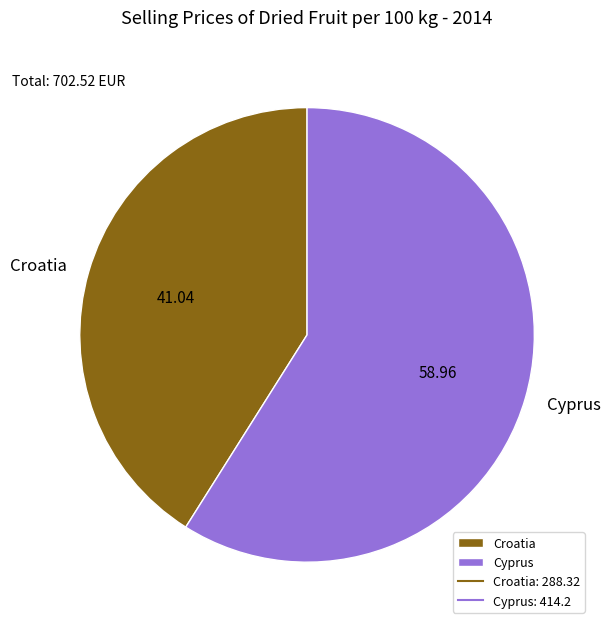

Does any single category account for the majority?

Yes